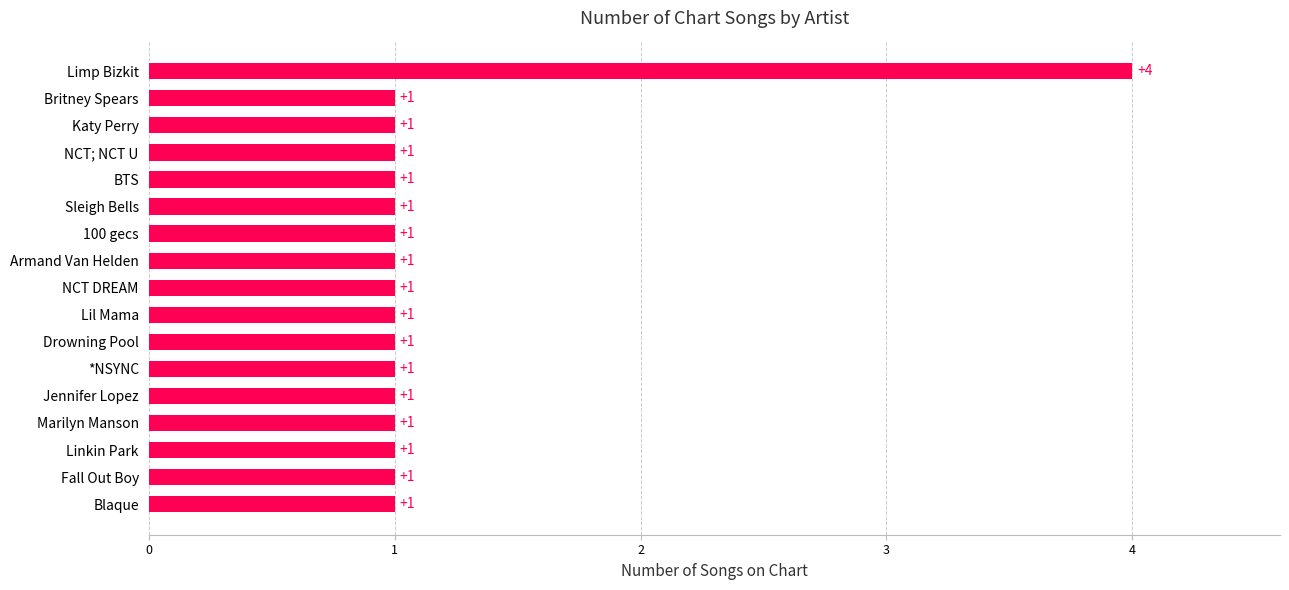

How many values are between 1 and 2?

16